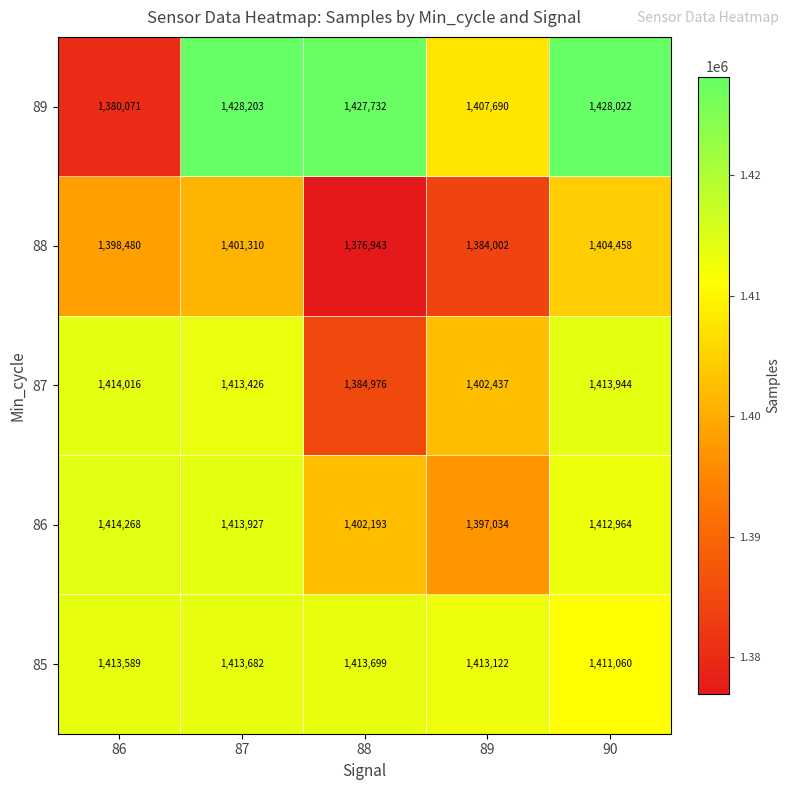

The value of 89 at 86 is 1380071. True or false?

True